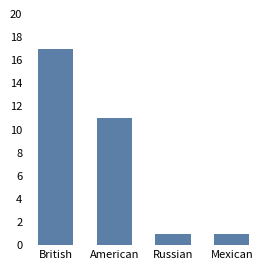

What is the label of the 4th bar from the left?

Mexican